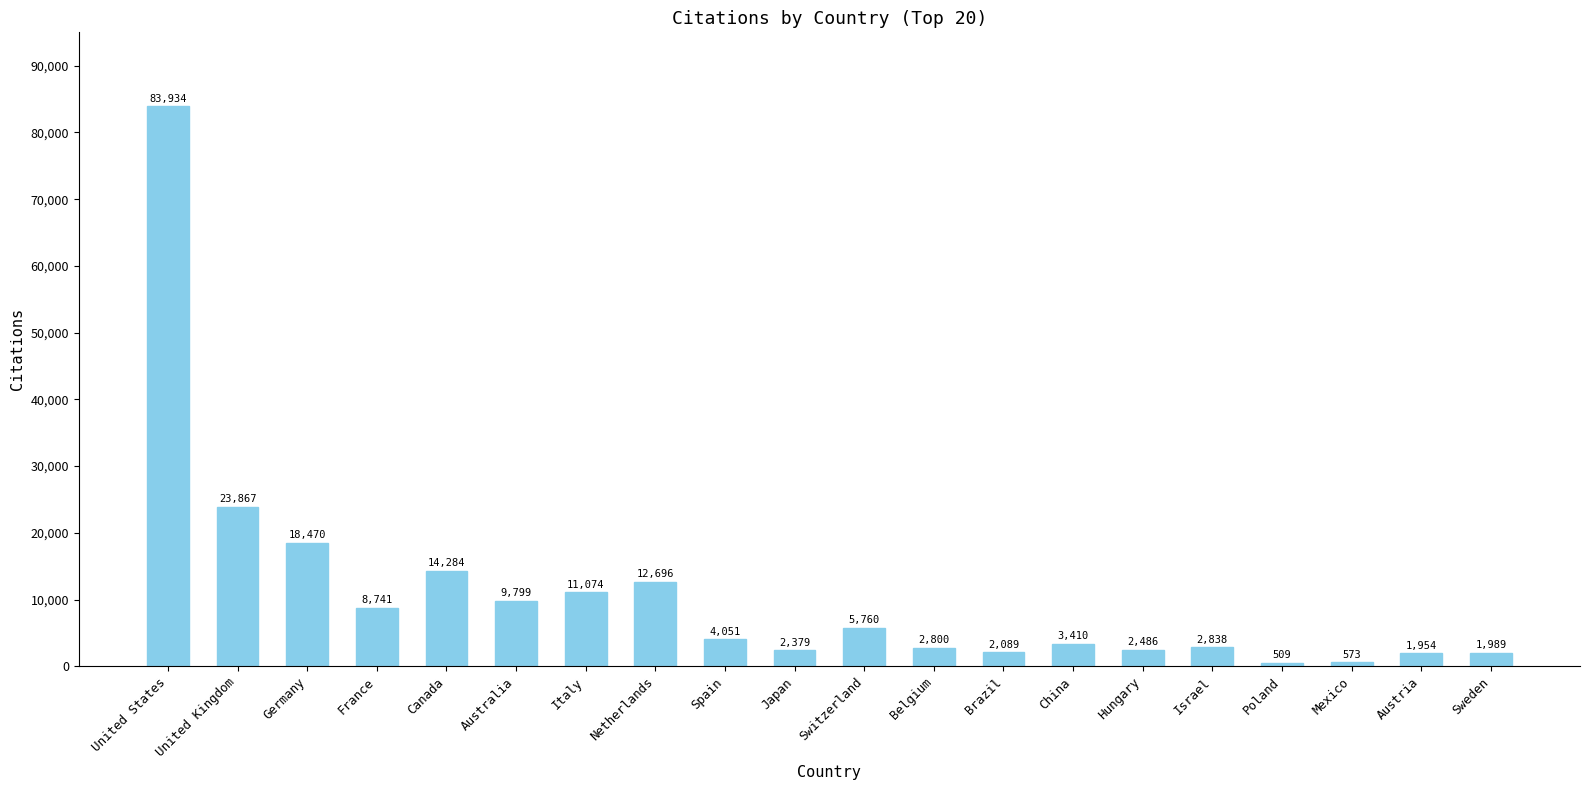

Approximately how many times larger is the value at Israel compared to Australia?

0.3